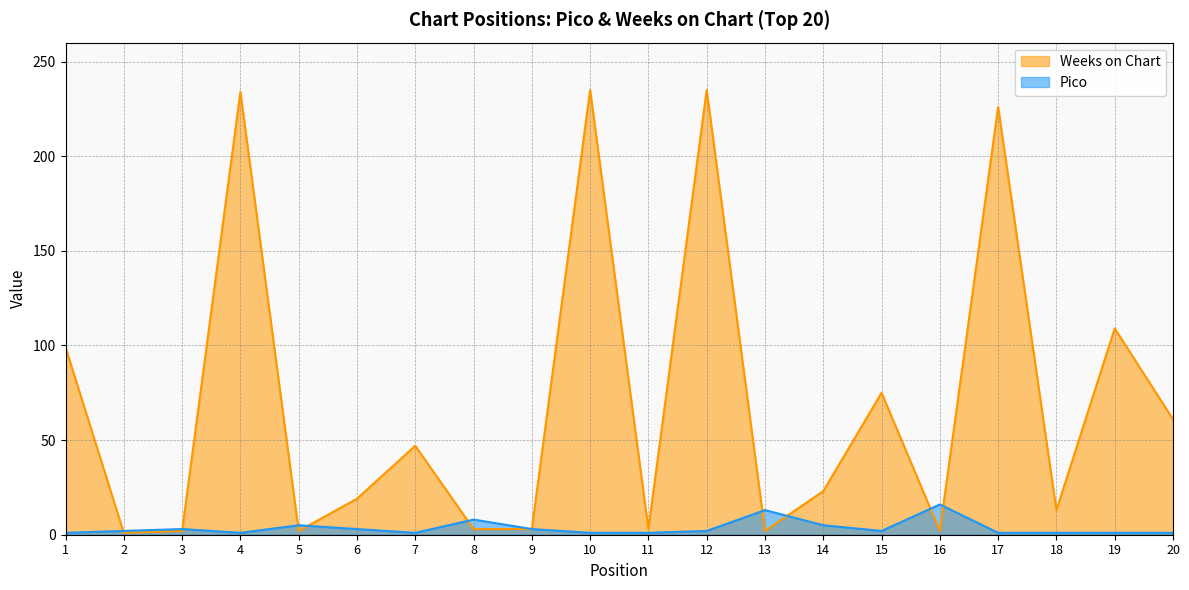

Between which two adjacent categories do Pico and Weeks on Chart first intersect?

1 and 2